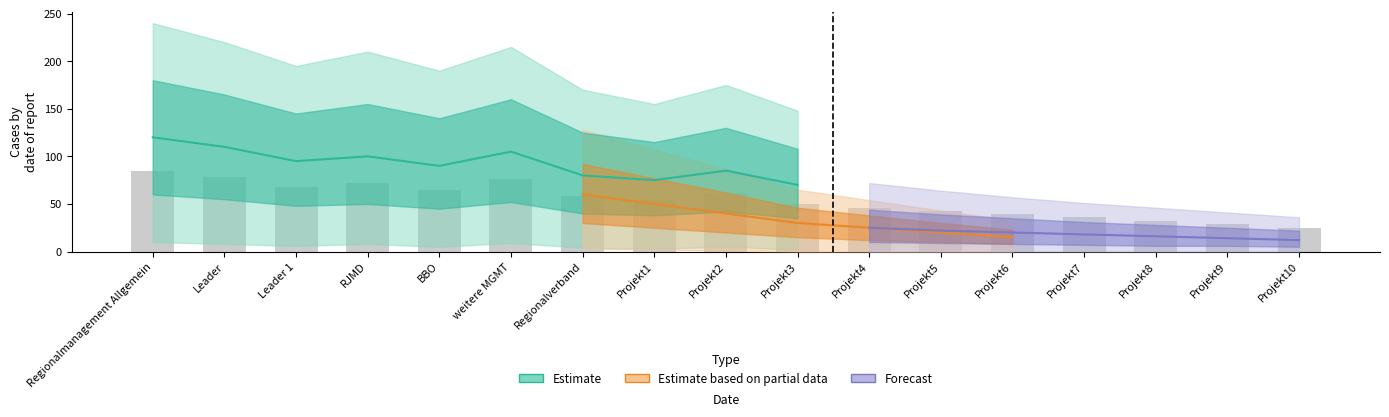

The chart shows a value of 110 at Leader 1. True or false?

False